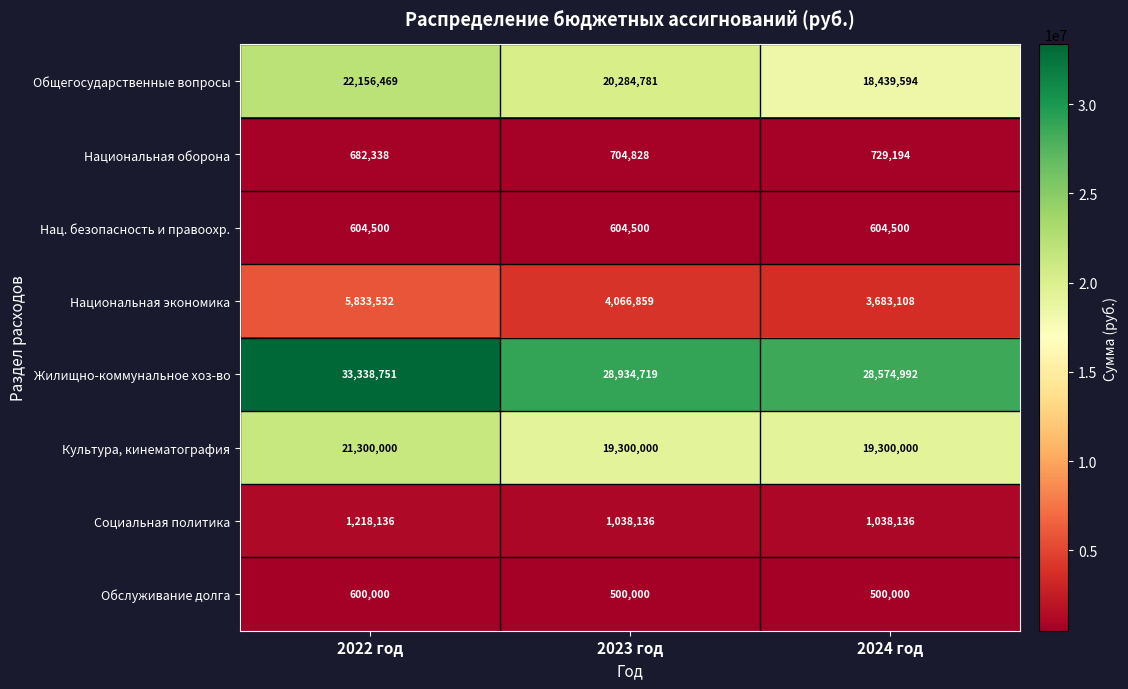

How many Национальная экономика values are between 3683108 and 5833532?

3